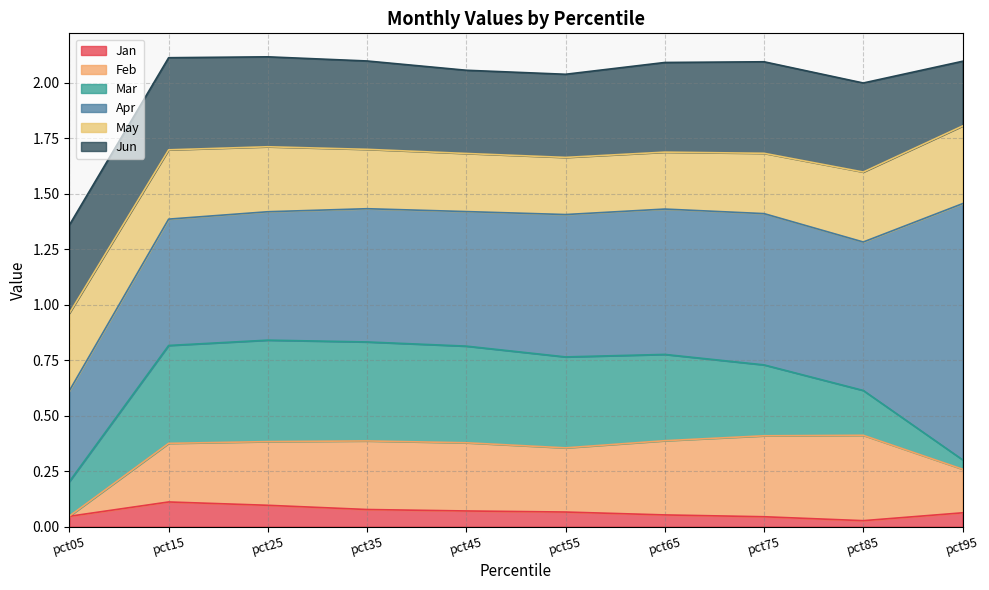

Count the Mar values in the range 0 to 1.

10